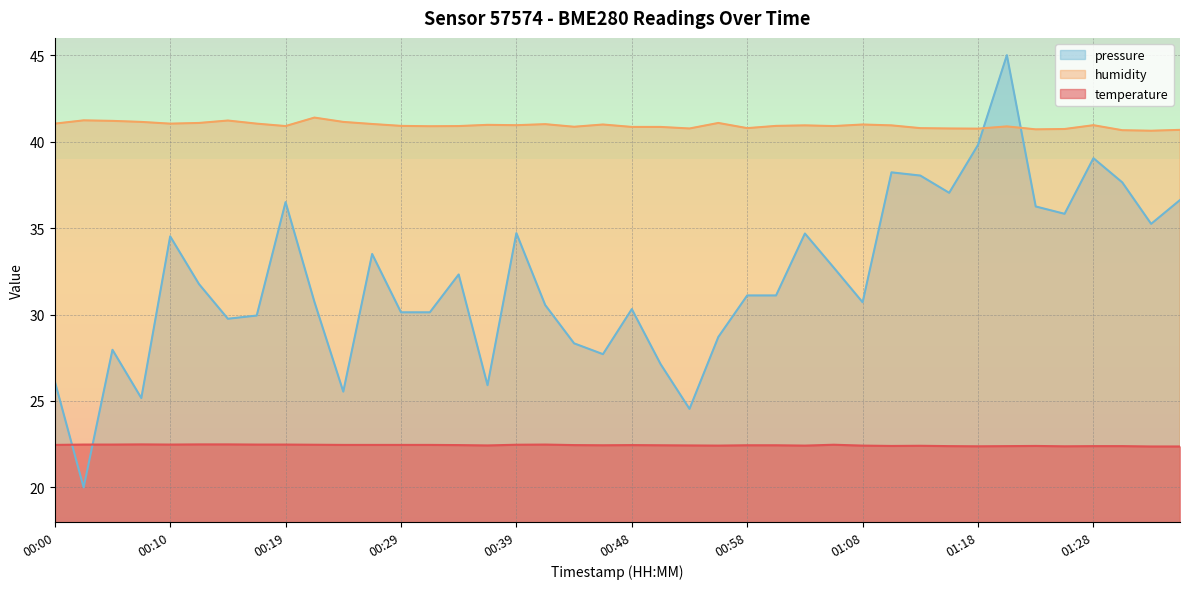

What is the highest value of the humidity series?

41.4